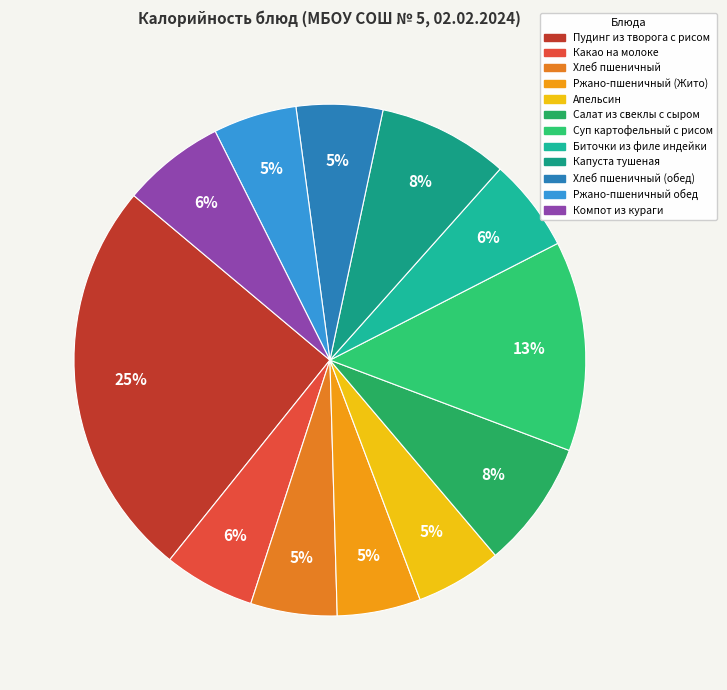

What is the largest slice in the pie chart?

Пудинг из творога с рисом